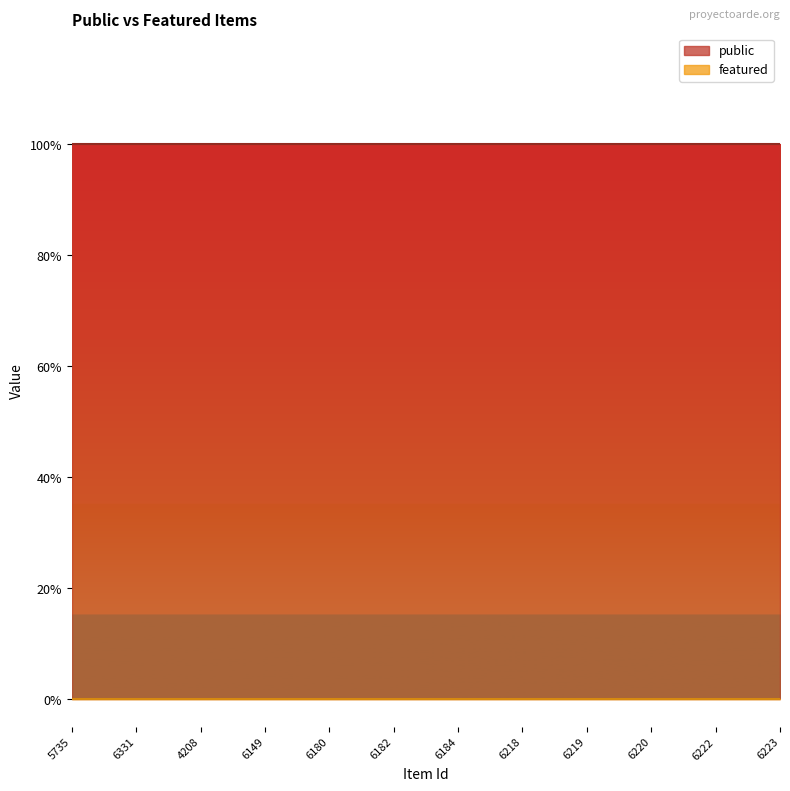

What is the label of the 6th point from the left?

6182